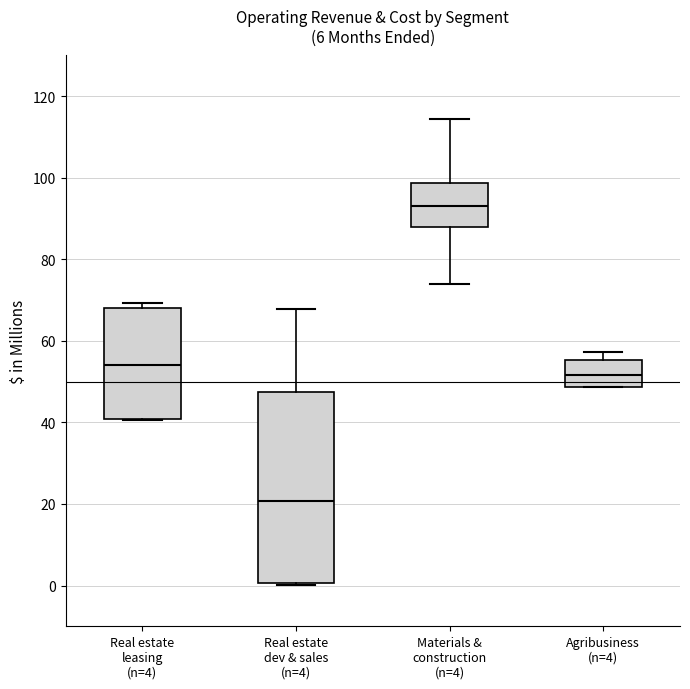

Reading left to right, transcribe this box plot: for each box, give where its median line is, the range the box spans, and where its two whiskers end, as read against the y-axis. The values are not printed on the chart, so give them approximately, as read against the axis.

Real estate leasing (n=4): median 54, box 40 to 68, whiskers 40 to 70
Real estate dev & sales (n=4): median 20, box 0 to 48, whiskers 0 to 68
Materials & construction (n=4): median 94, box 88 to 98, whiskers 74 to 114
Agribusiness (n=4): median 52, box 48 to 56, whiskers 48 to 58